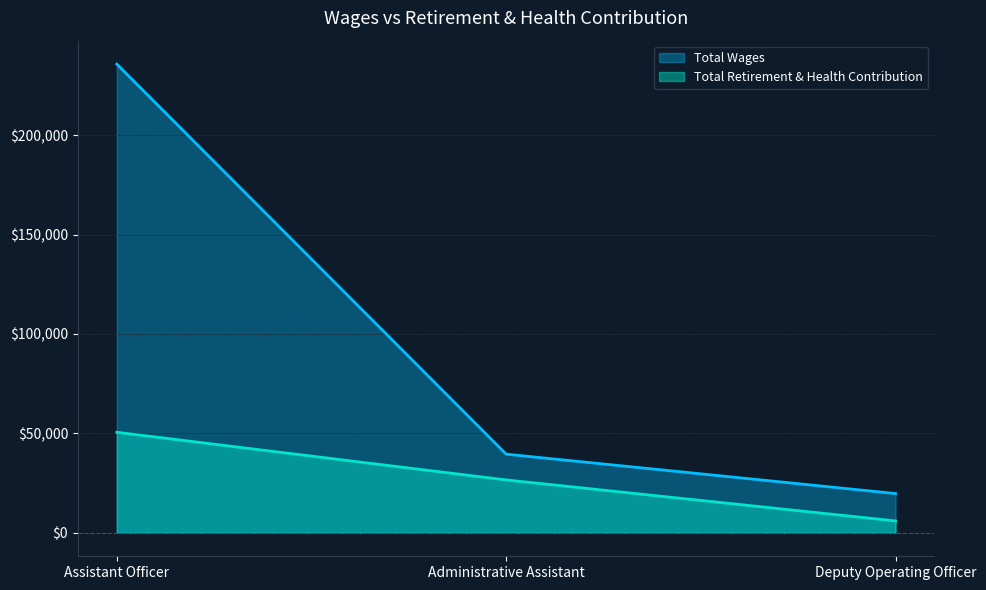

How many Total Retirement & Health Contribution values are between 5987 and 50569?

3